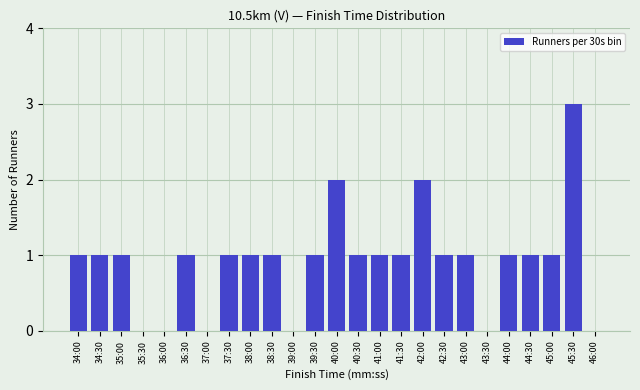

Reading left to right, extract all data points from this chart.

34:00=1	34:30=1	35:00=1	35:30=0	36:00=0	36:30=1	37:00=0	37:30=1	38:00=1	38:30=1	39:00=0	39:30=1	40:00=2	40:30=1	41:00=1	41:30=1	42:00=2	42:30=1	43:00=1	43:30=0	44:00=1	44:30=1	45:00=1	45:30=3	46:00=0